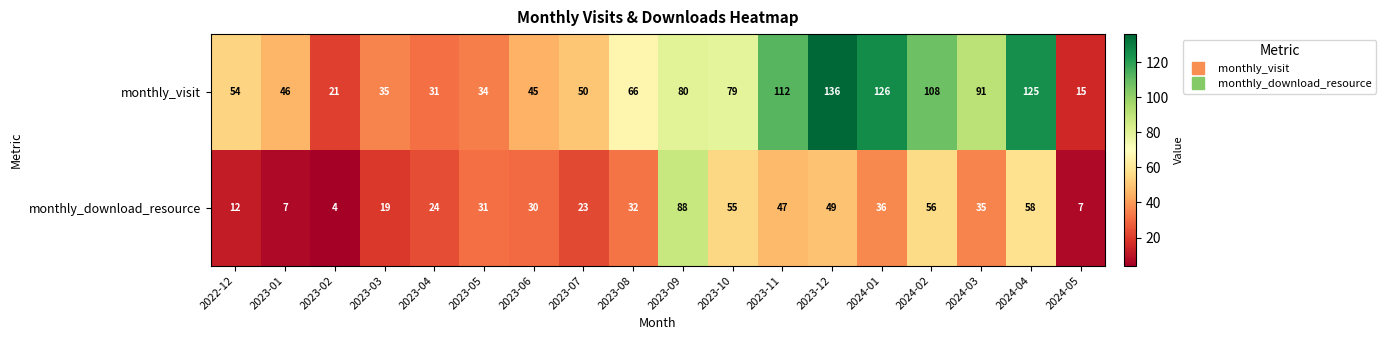

At how many categories does at least one series exceed 4?

18